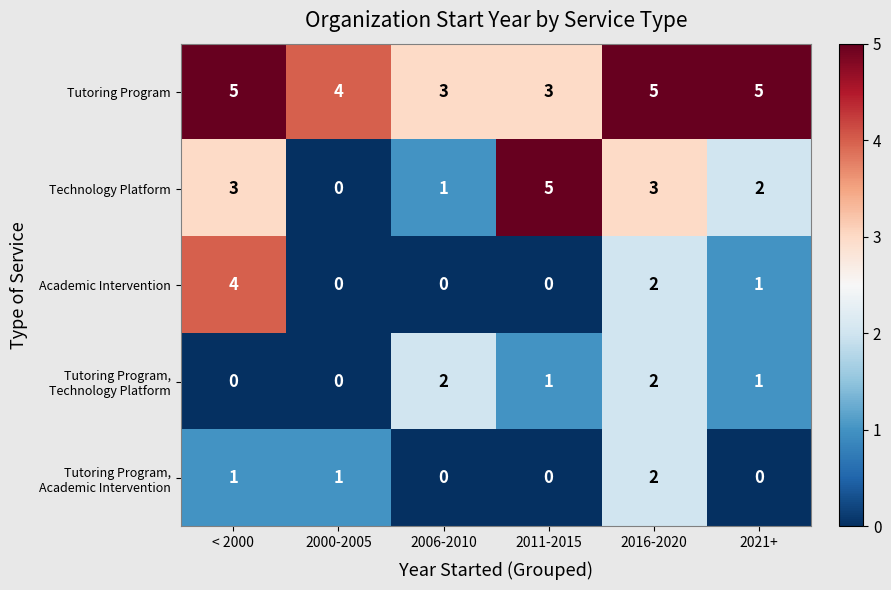

How many categories are shown in the chart?

6